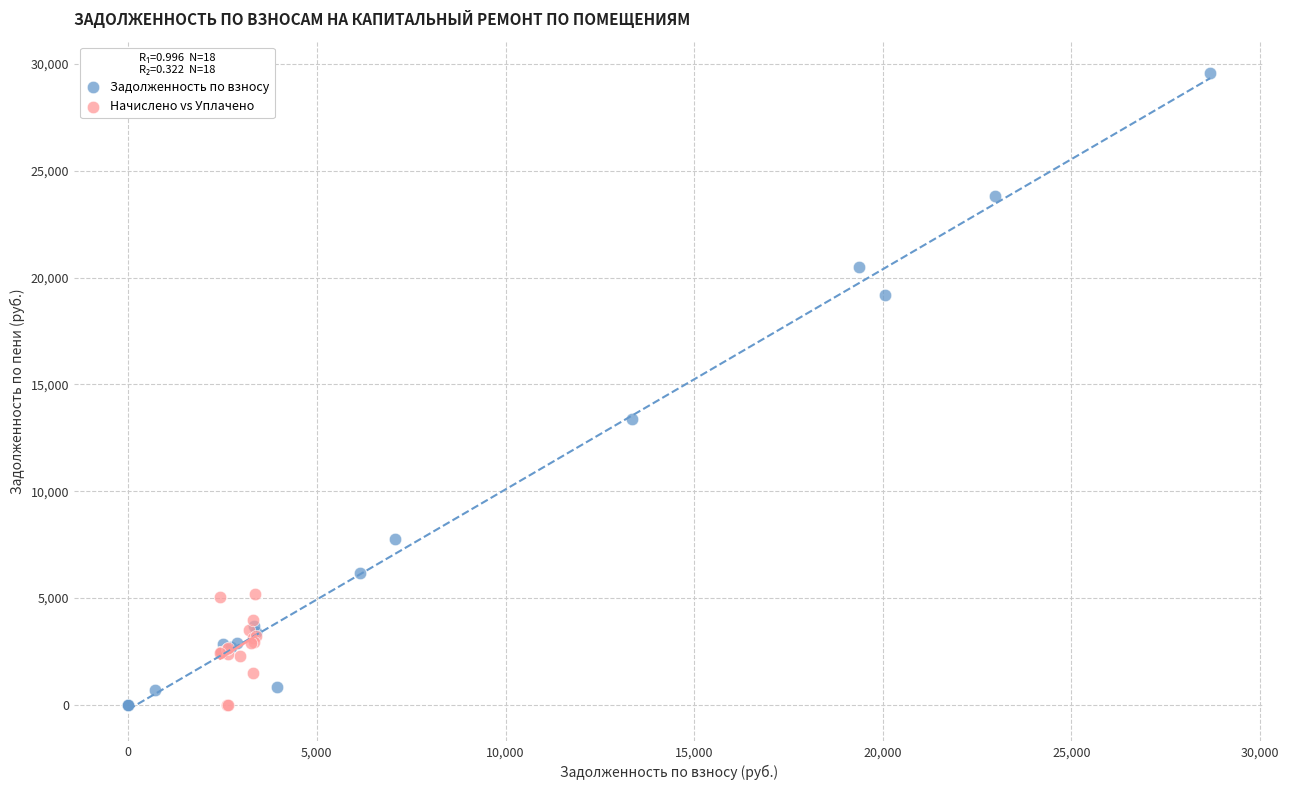

Which series contains the highest Y value?

Задолженность по взносу